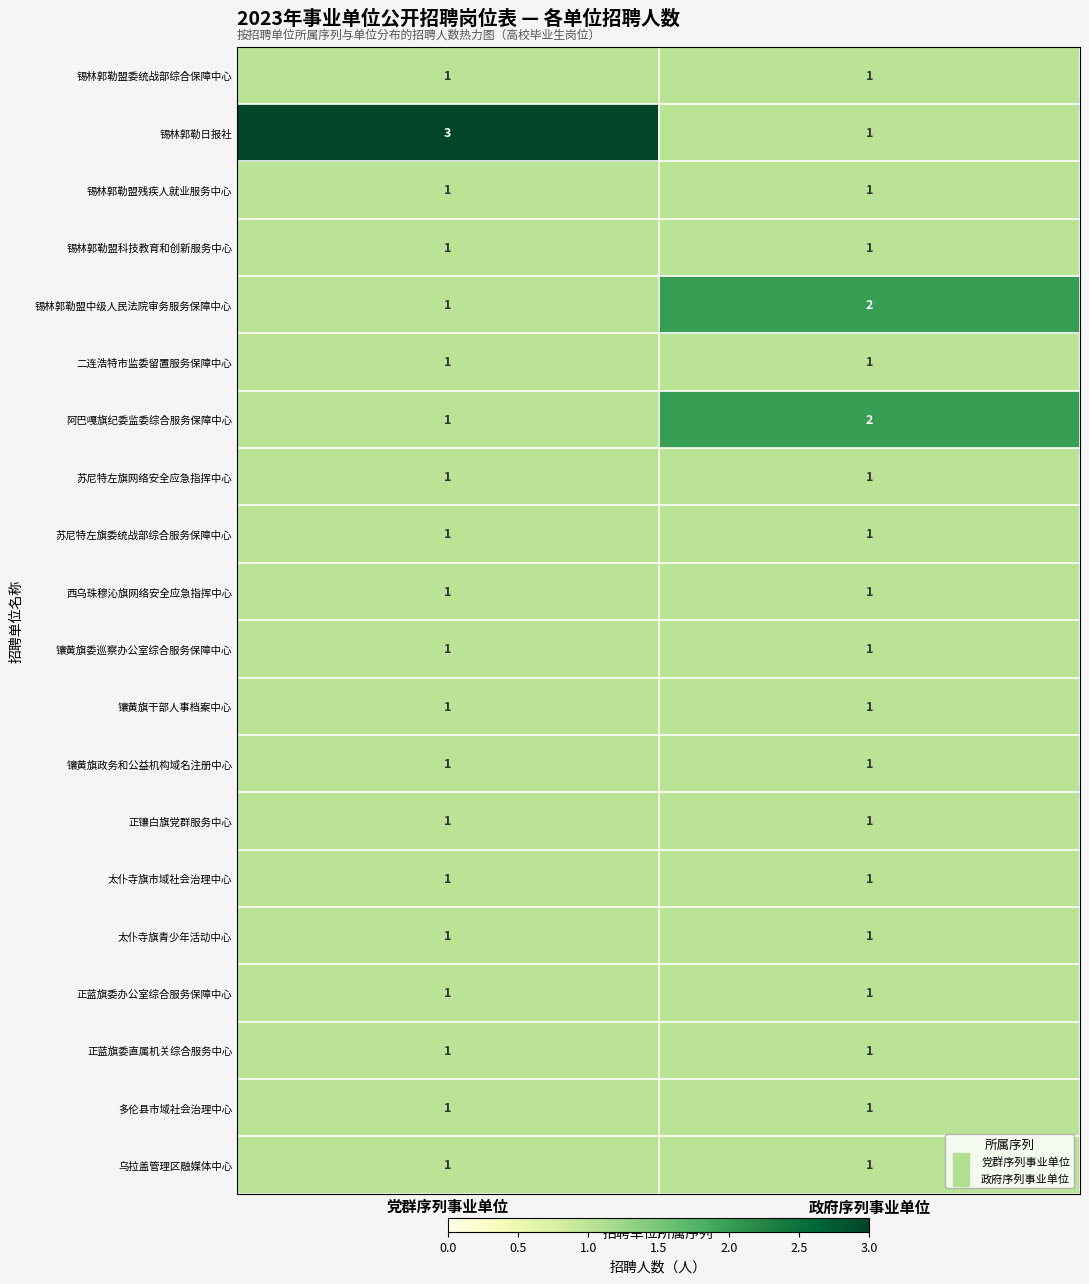

Which series changed the most between 党群序列事业单位 and 政府序列事业单位?

锡林郭勒日报社